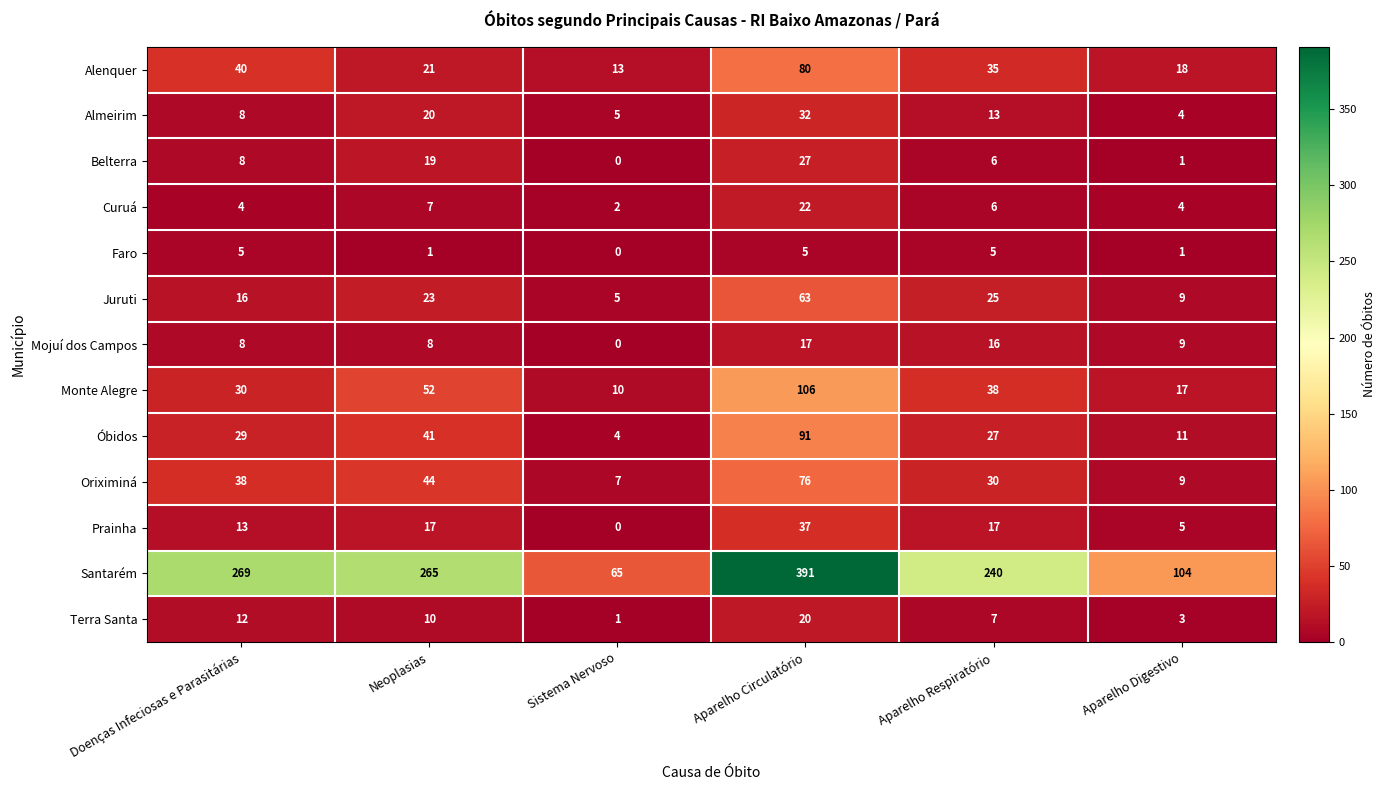

How many data points in Prainha are less than 17?

3